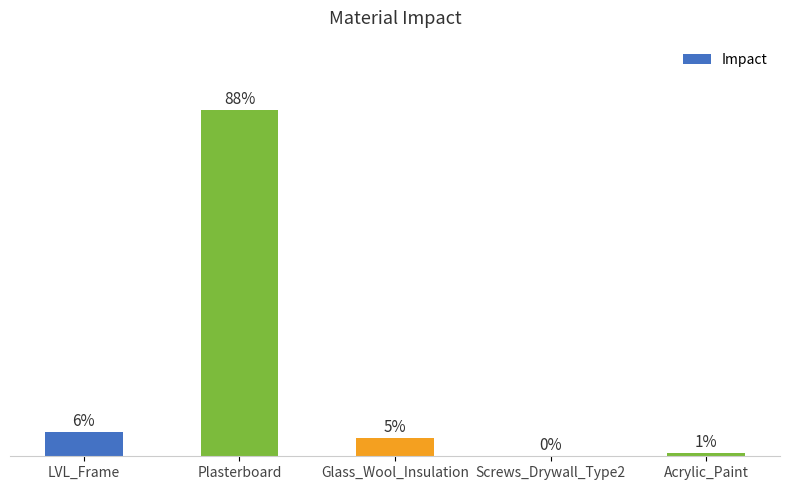

Are the bars horizontal?

No